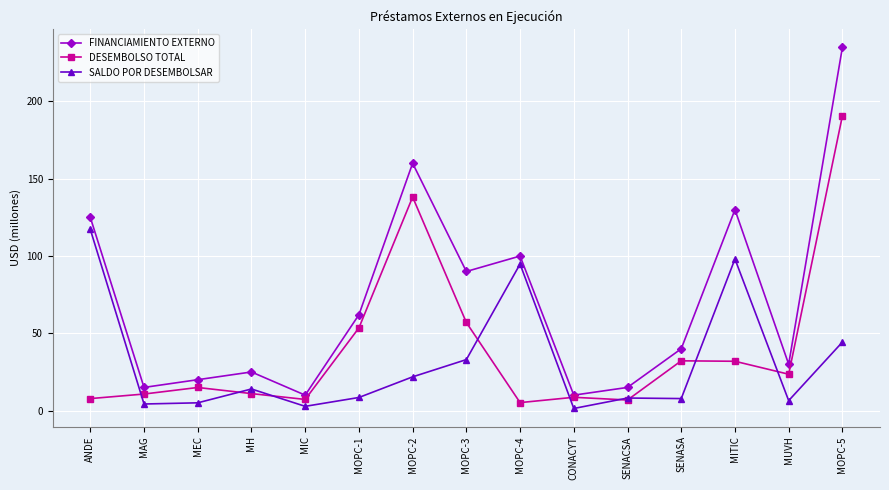

At which category is the sum across all series the highest?

MOPC-5